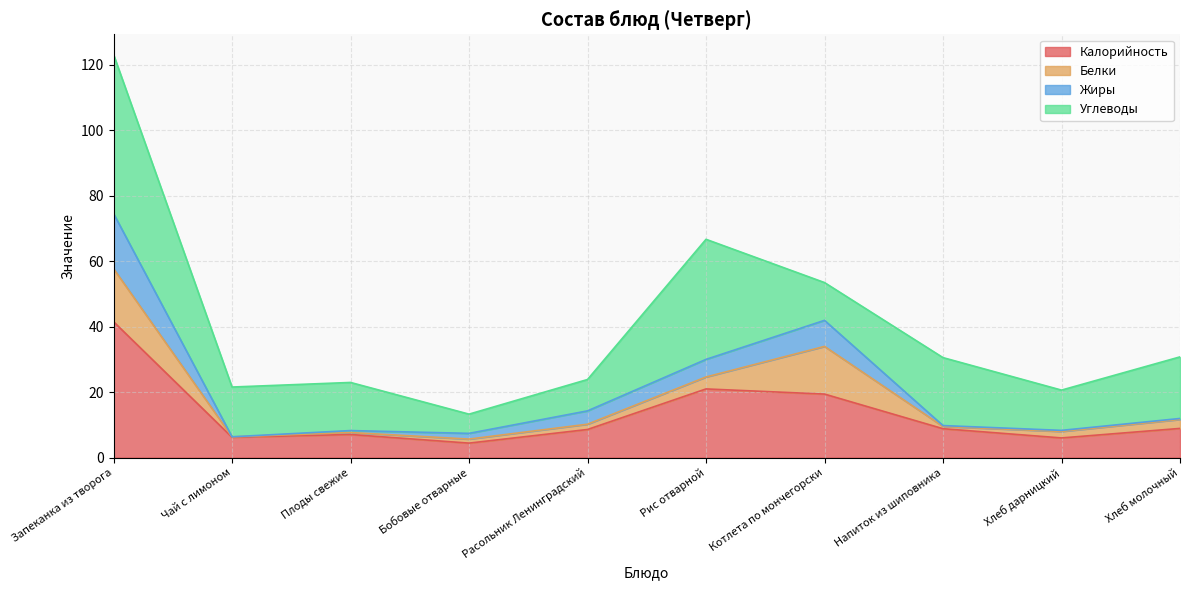

True or false: Жиры and Калорийность cross at least once.

False